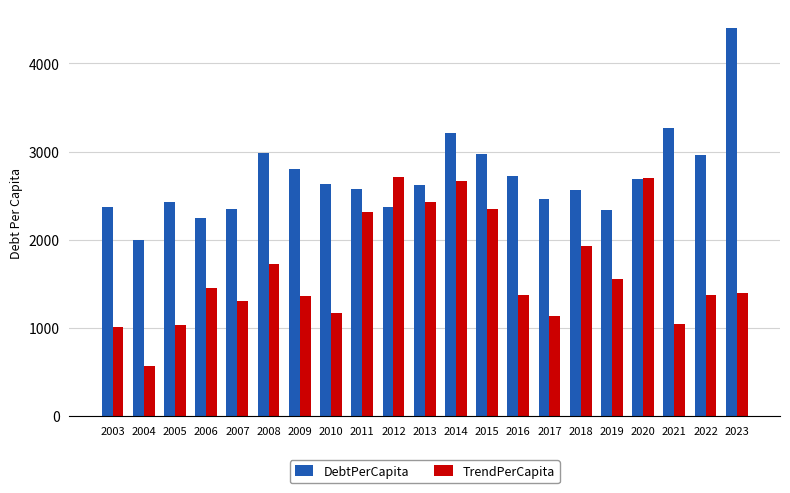

What is the maximum value for TrendPerCapita?

2713.1